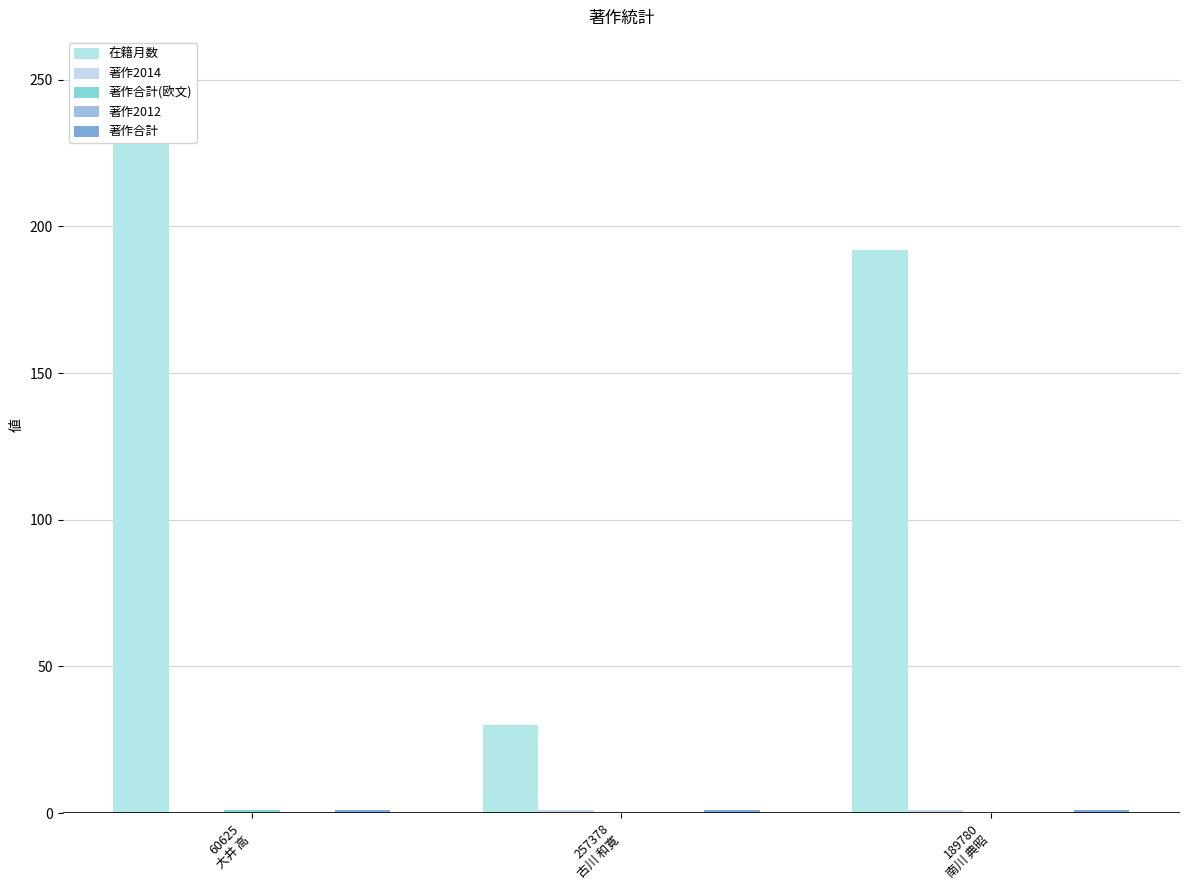

What is the average value of the 在籍月数 series?

158